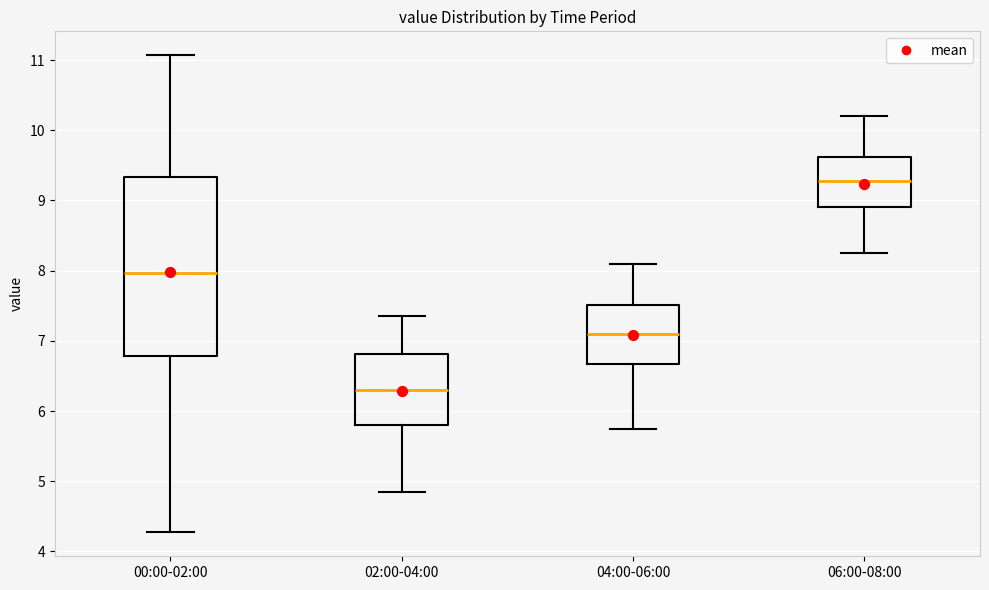

Reading left to right, read every box against the y-axis: the position of its median line, the range the box covers, and the ends of its whiskers. The values are not printed on the chart, so give them approximately, as read against the axis.

00:00-02:00: median 8.0, box 6.8 to 9.3, whiskers 4.3 to 11.1
02:00-04:00: median 6.3, box 5.8 to 6.8, whiskers 4.9 to 7.4
04:00-06:00: median 7.1, box 6.7 to 7.5, whiskers 5.8 to 8.1
06:00-08:00: median 9.3, box 8.9 to 9.6, whiskers 8.3 to 10.2